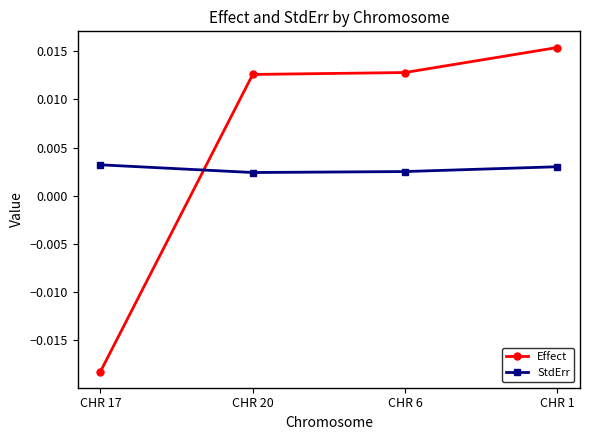

Between CHR 6 and CHR 1, which series saw the biggest shift?

Effect